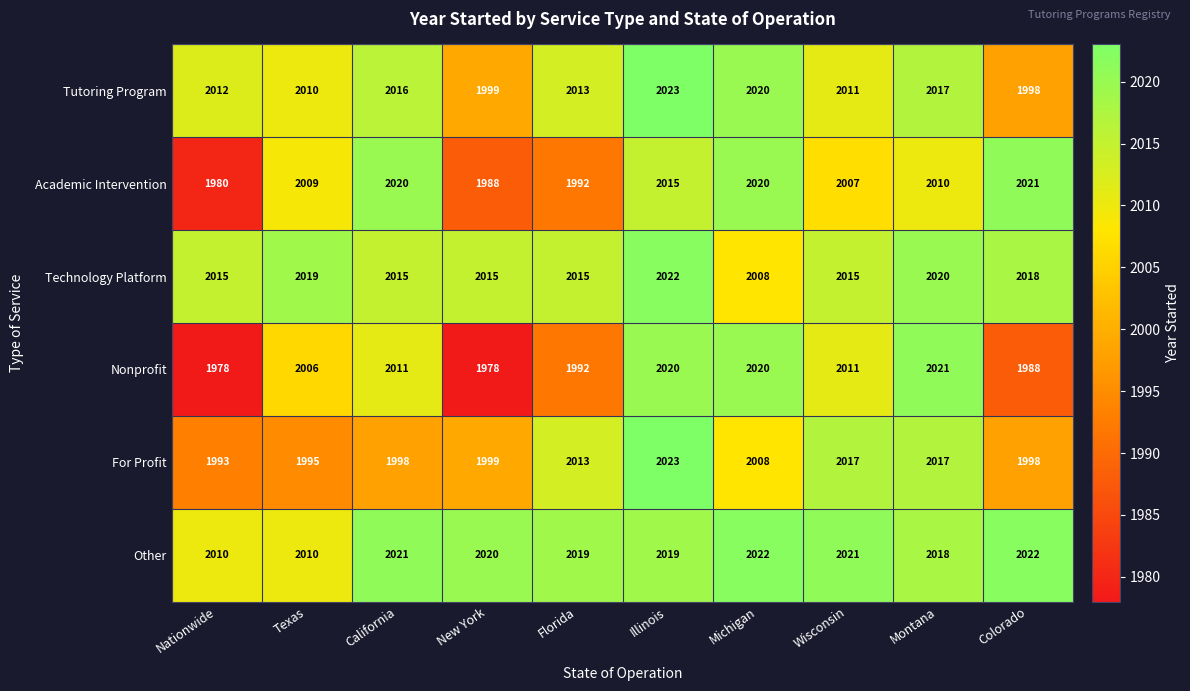

Which series has the largest range (max minus min)?

Nonprofit